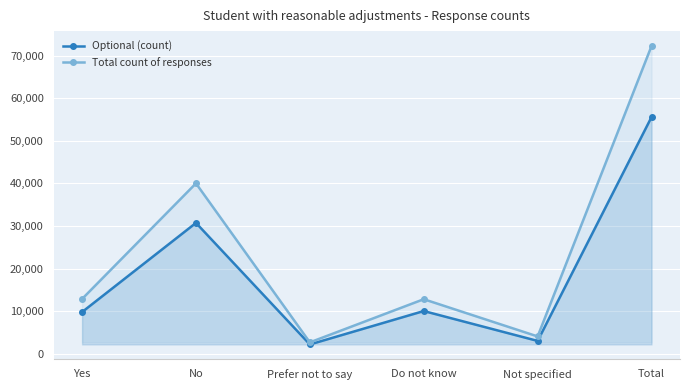

Rank the categories by Optional (count) value from lowest to highest.

Prefer not to say, Not specified, Yes, Do not know, No, Total